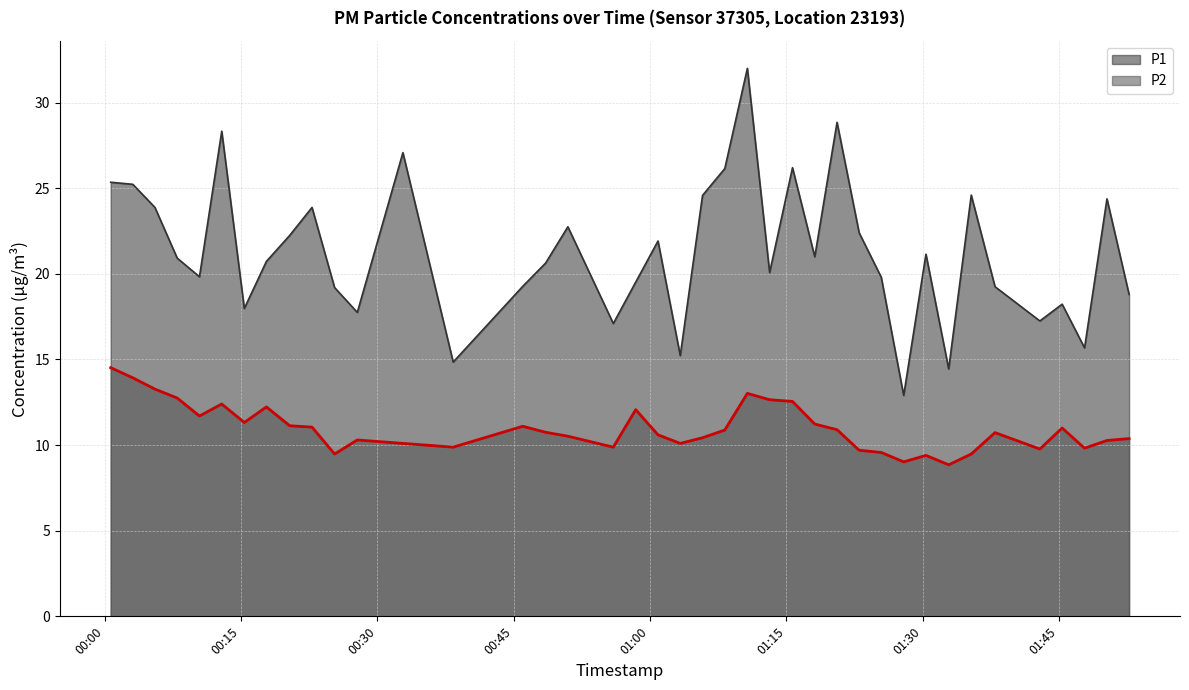

True or false: P2 and P1 intersect in this chart.

False